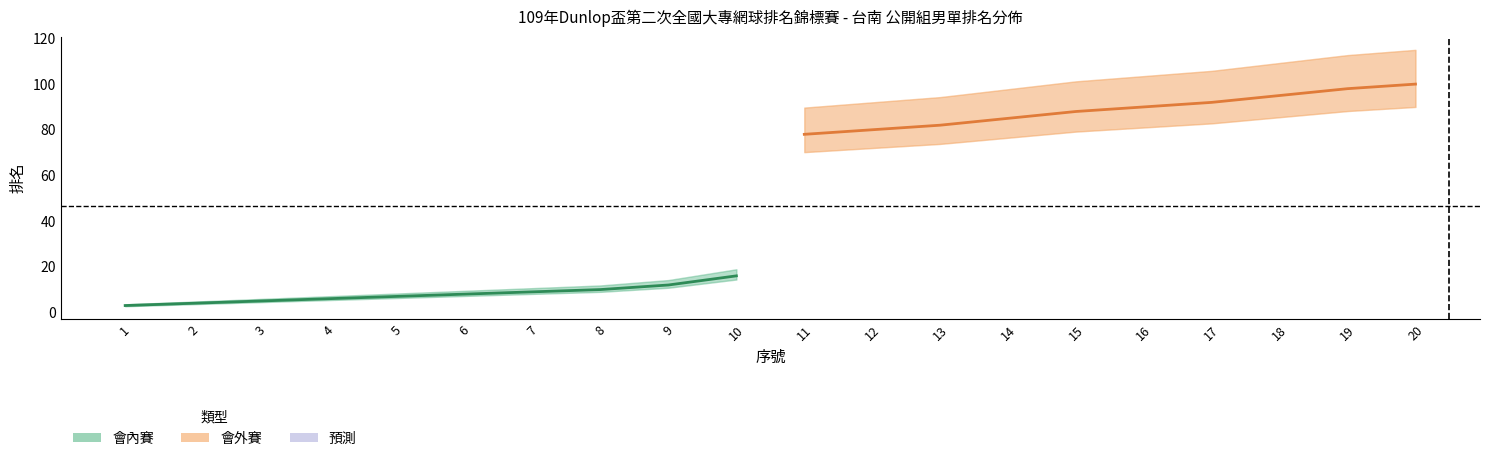

What value does the 會內賽 series have at 8?

10